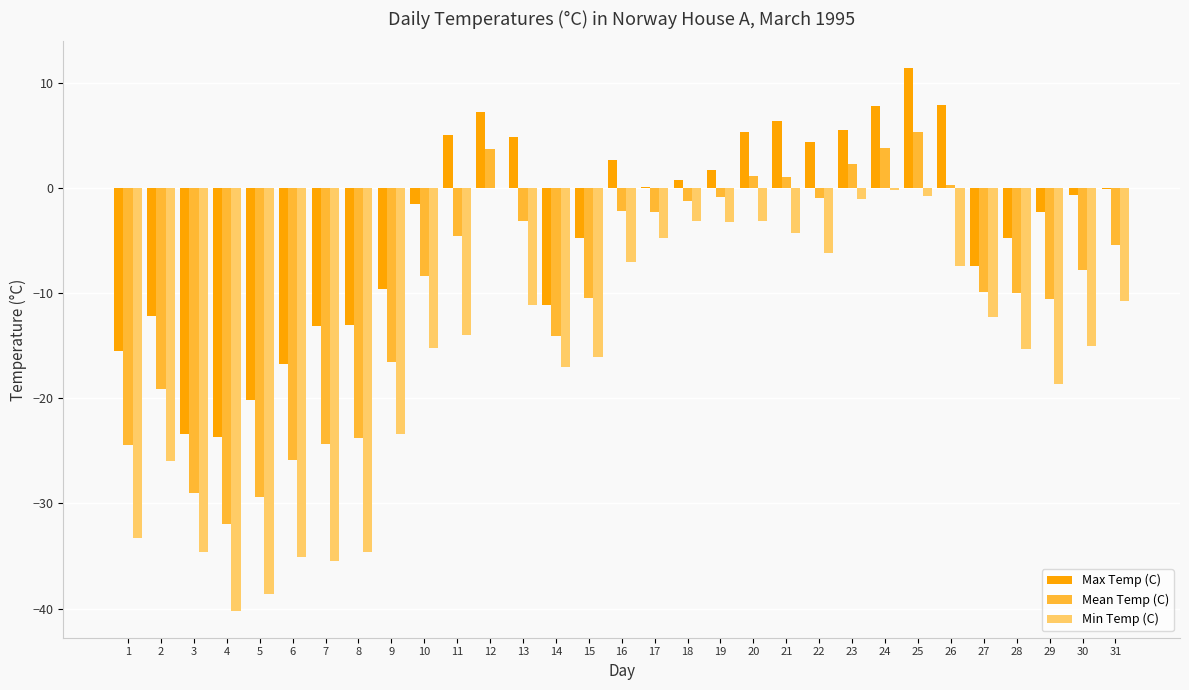

How many distinct data groups are displayed?

3